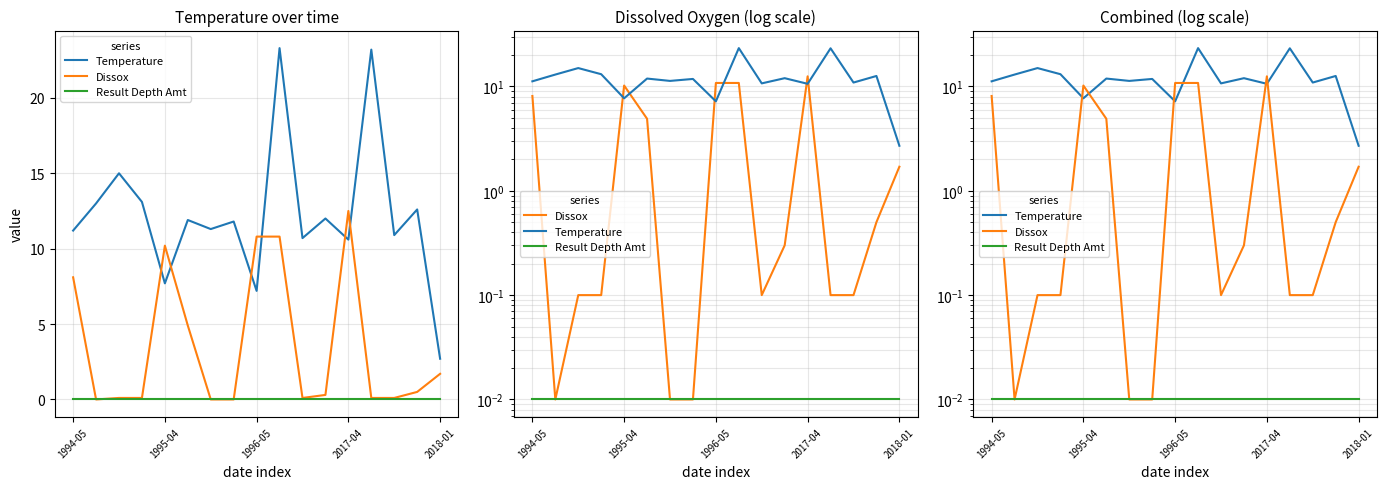

The value of Dissox at 14 is 0.1. True or false?

True